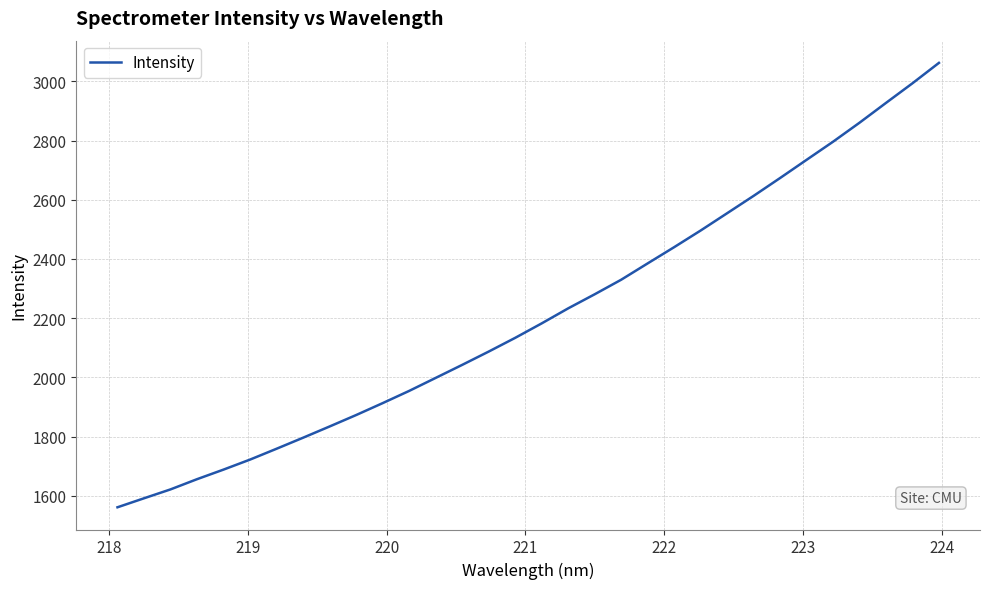

What is the difference between the maximum and minimum values?

1501.2